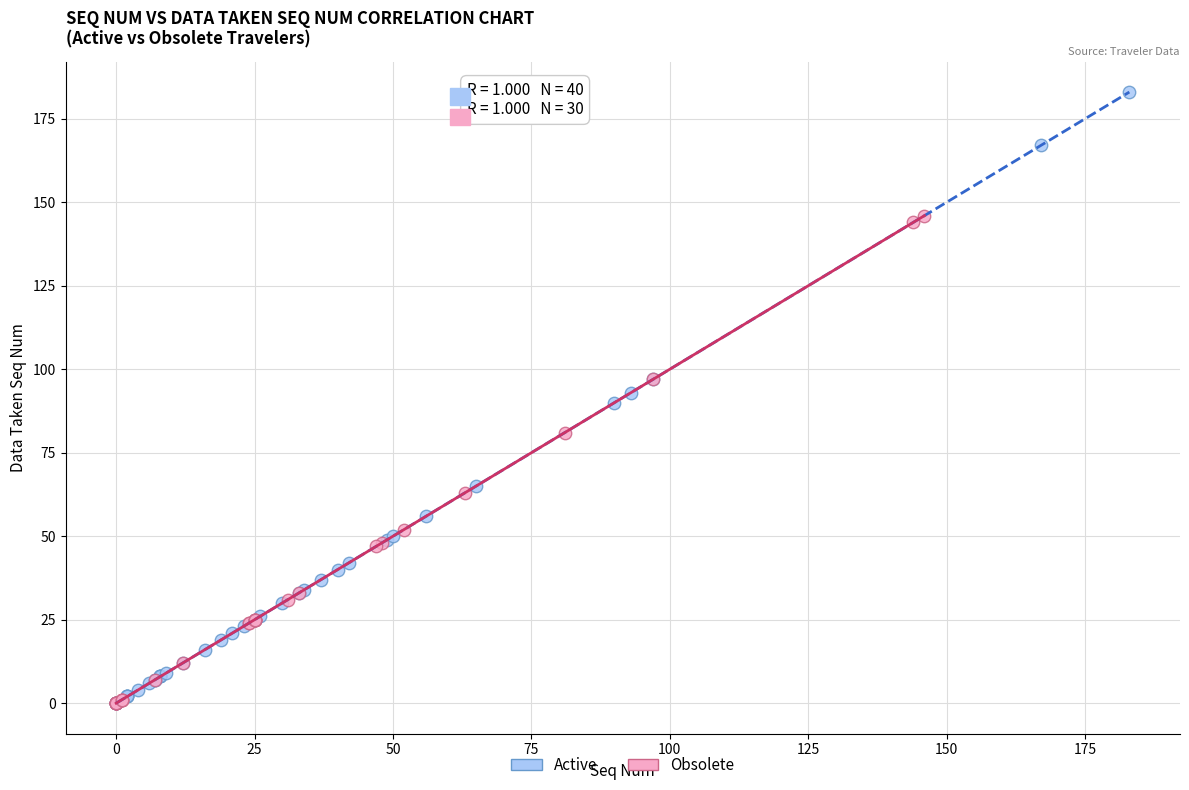

Which series has the largest Y range (max minus min)?

Active